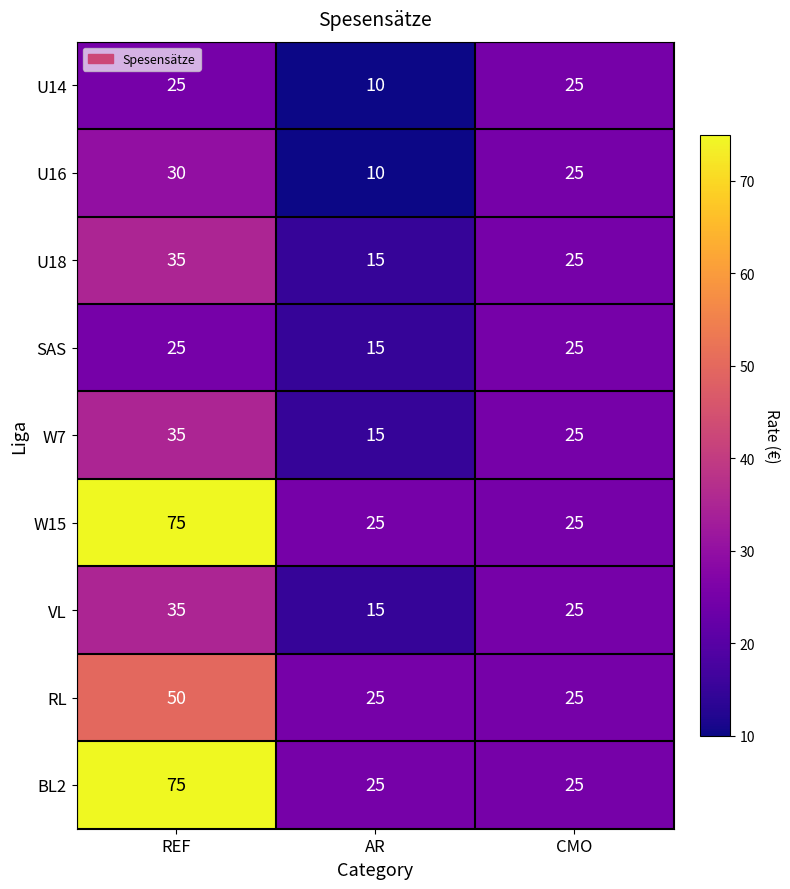

What is the difference between the maximum and minimum values in the W15 series?

50